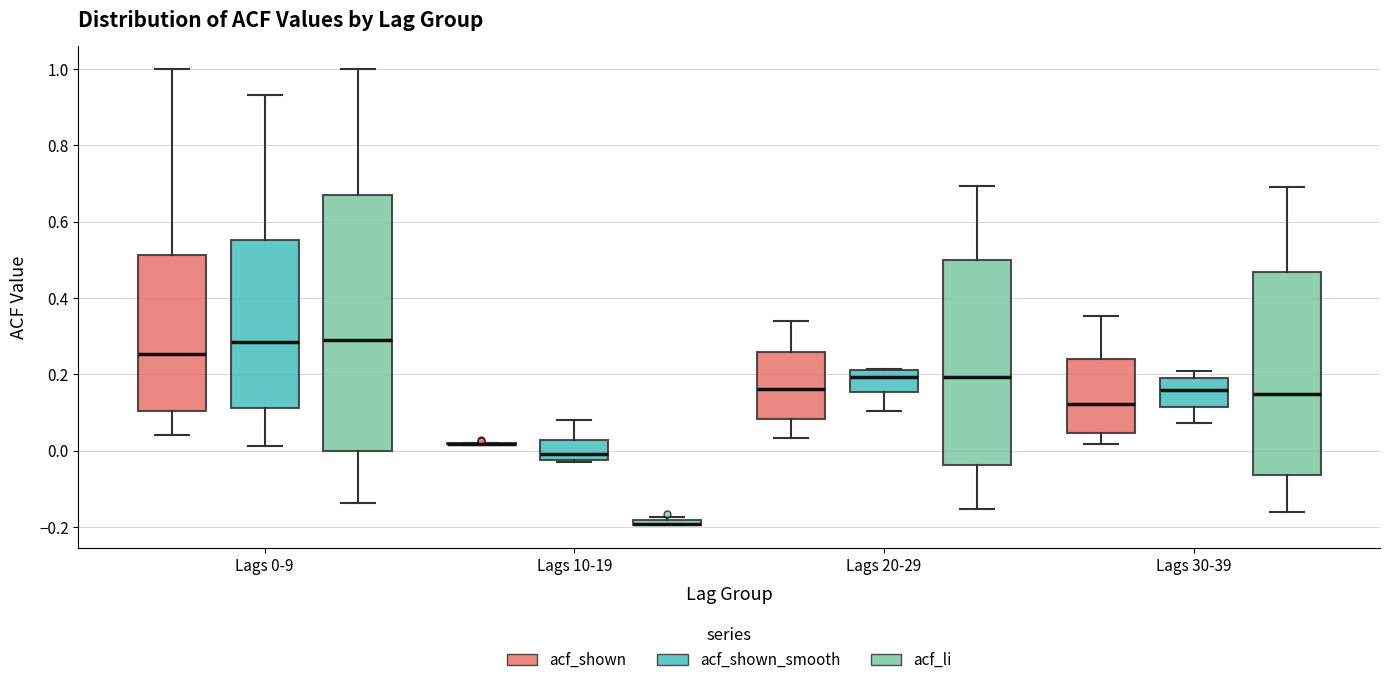

Where does the median line of the box for Lags 20-29 (acf_shown) sit on the y-axis? The values are not printed on the chart, so give them approximately, as read against the axis.

0.16